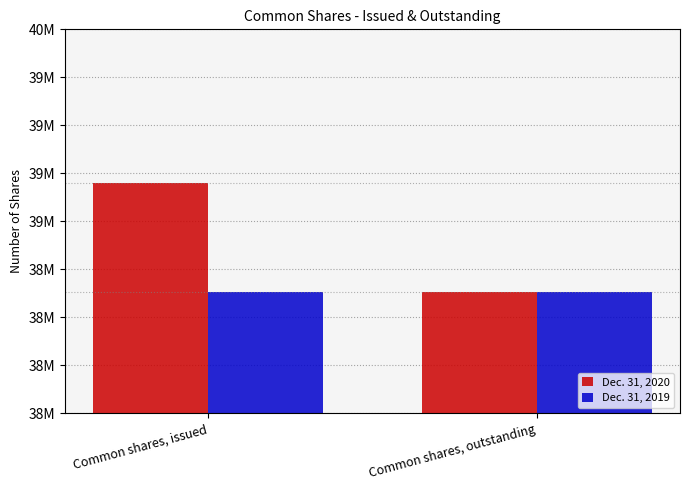

Are the bars horizontal?

No